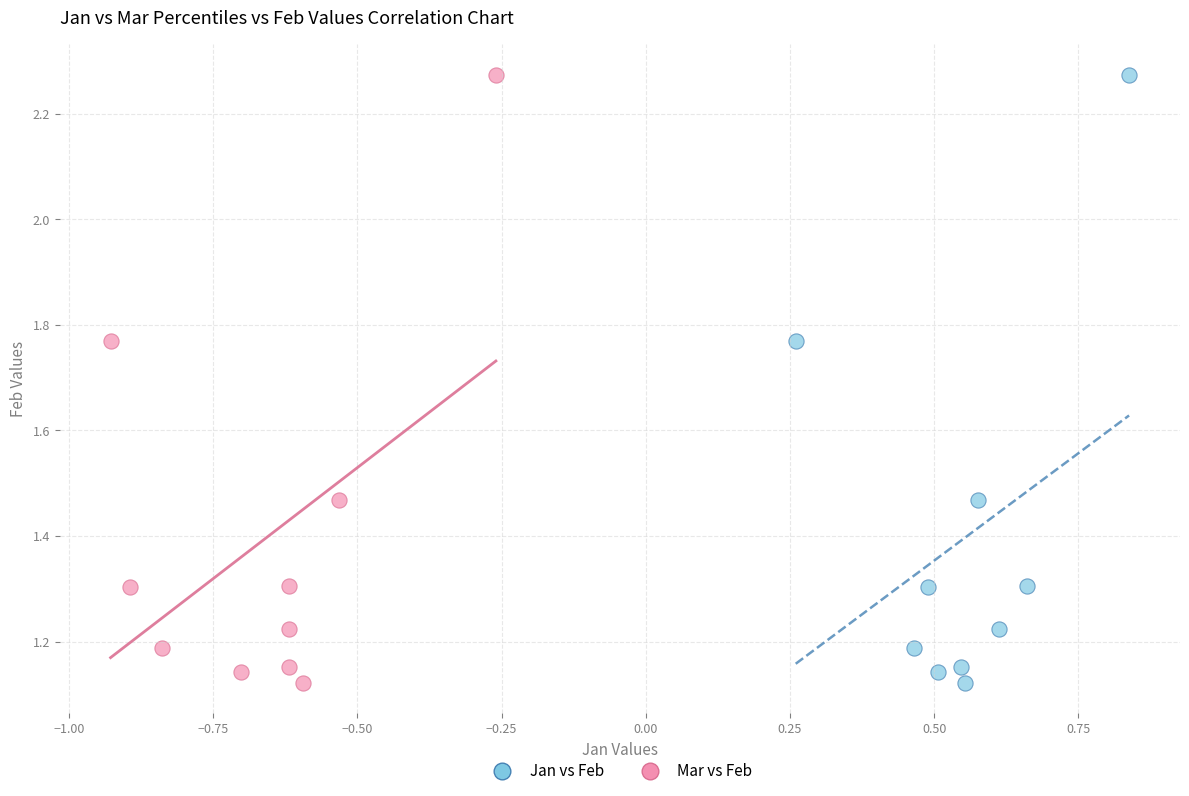

What are all the series names shown in the legend?

Jan vs Feb, Mar vs Feb